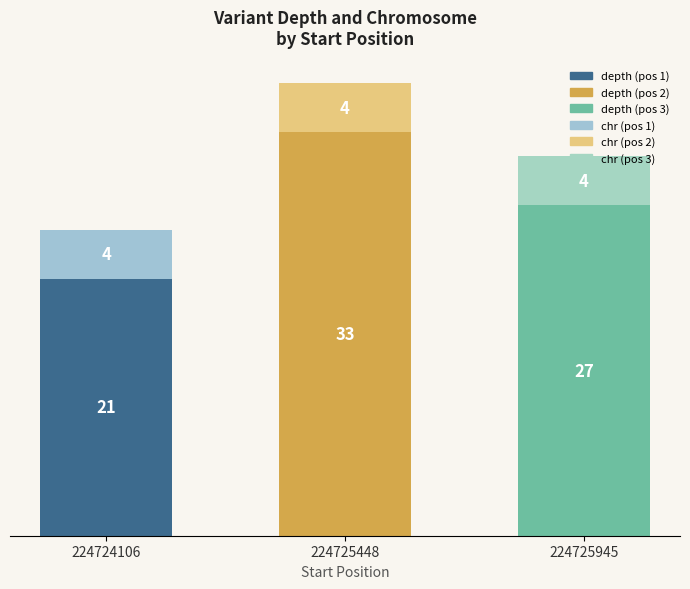

What is the total value across all series at 224725448?

37